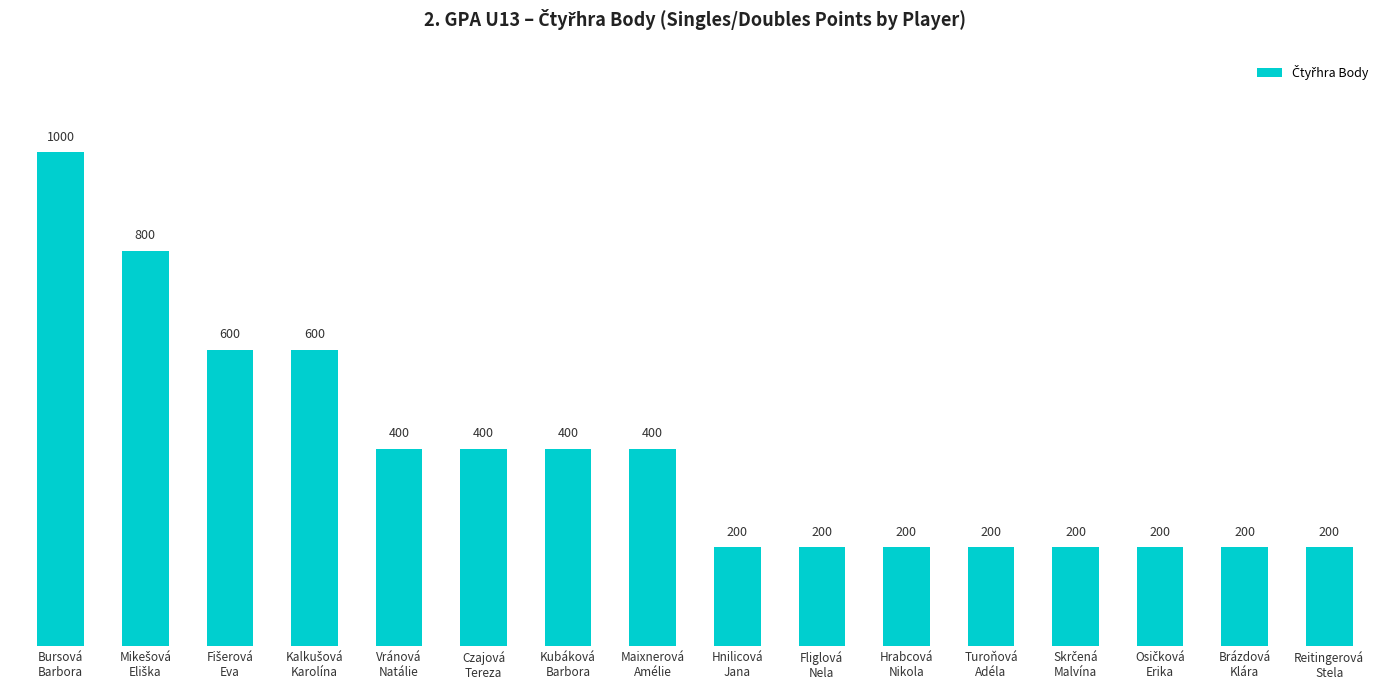

What is the average value?

388